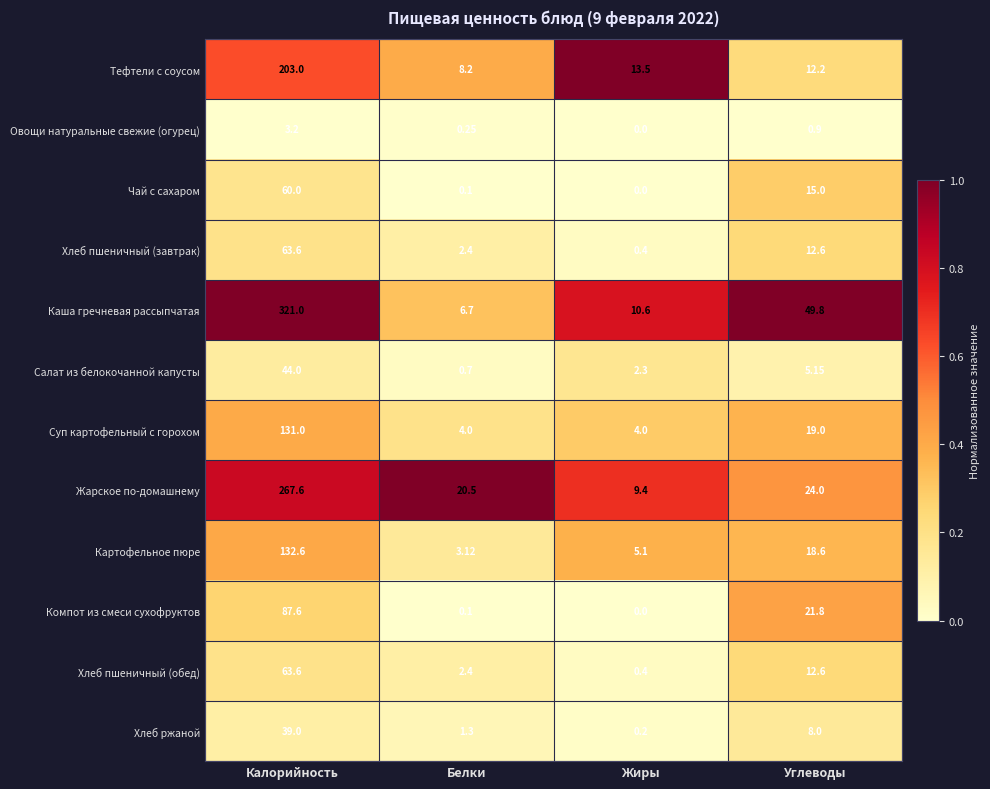

Is the value of Картофельное пюре at Жиры greater than the value of Жарское по-домашнему at Белки?

No